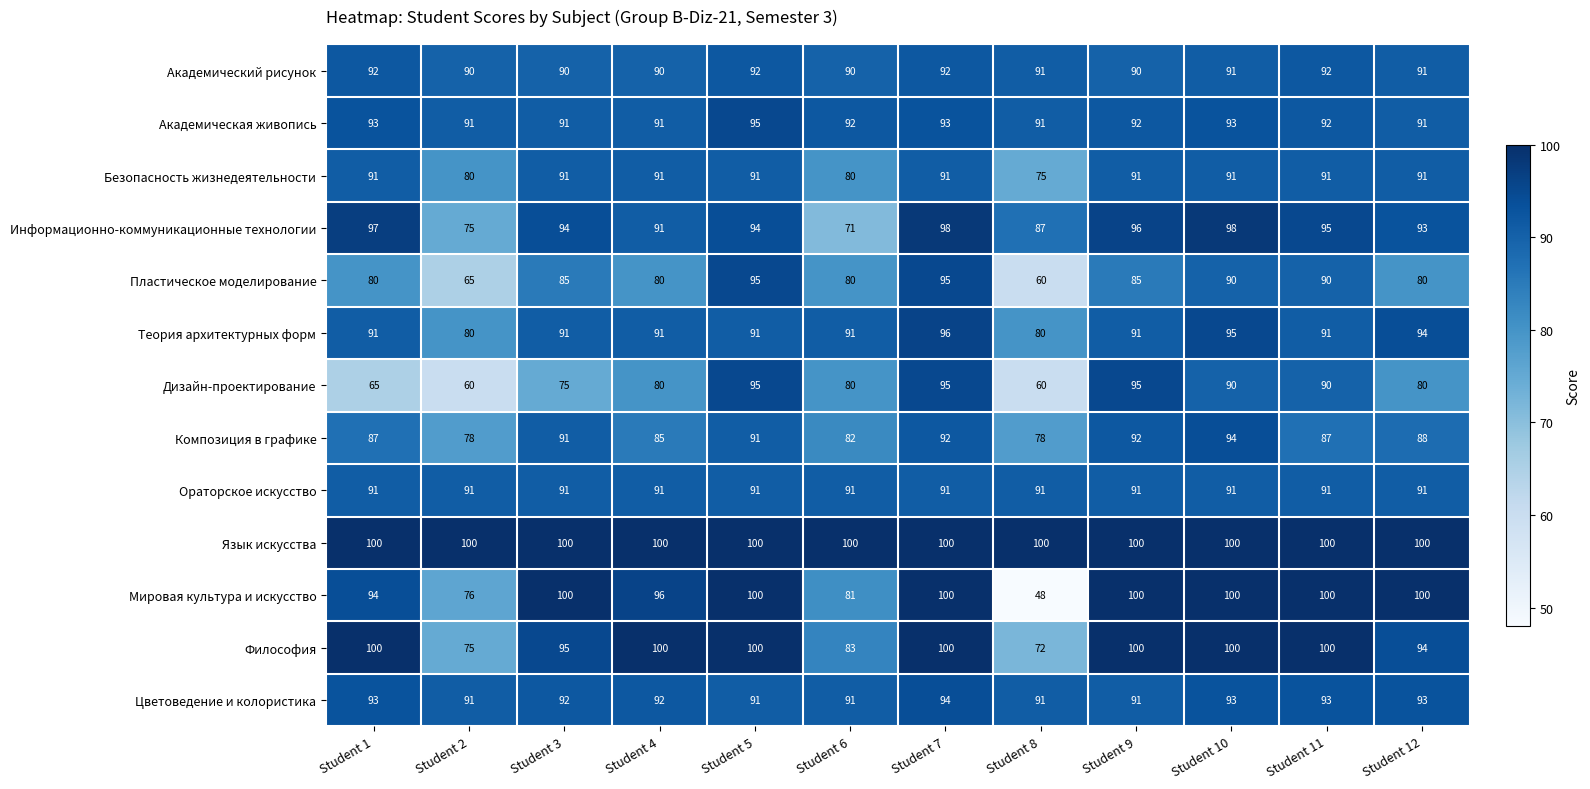

How many categories are shown in the chart?

12